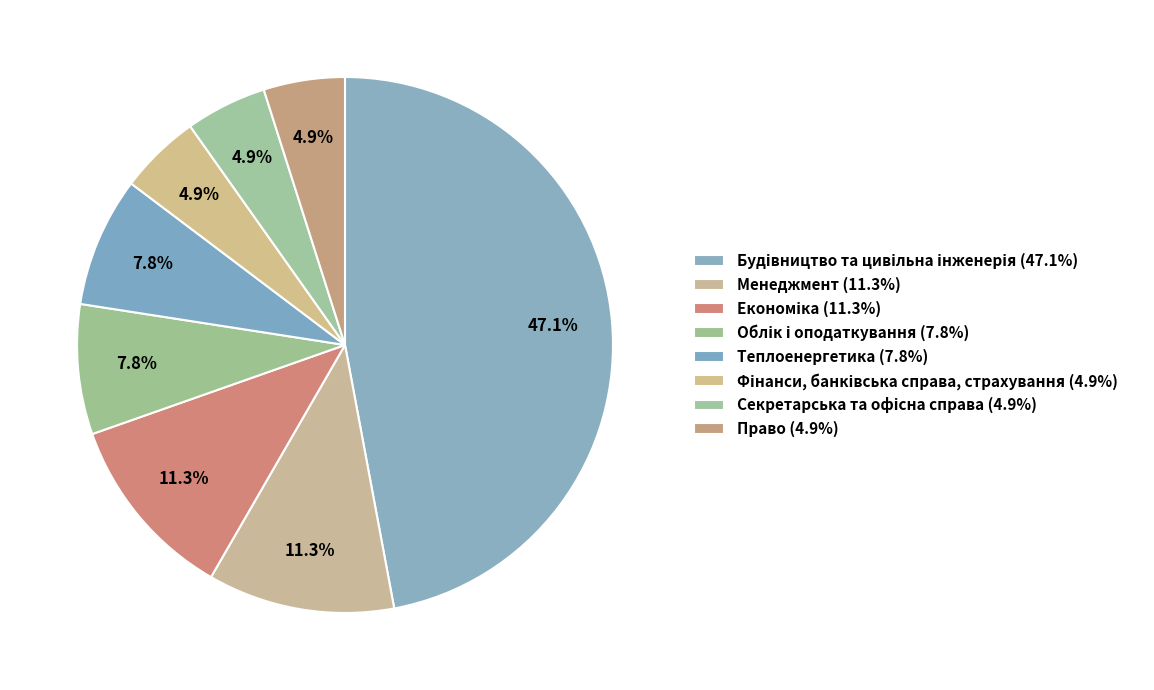

Which has a higher value, Секретарська та офісна справа or Облік і оподаткування?

Облік і оподаткування